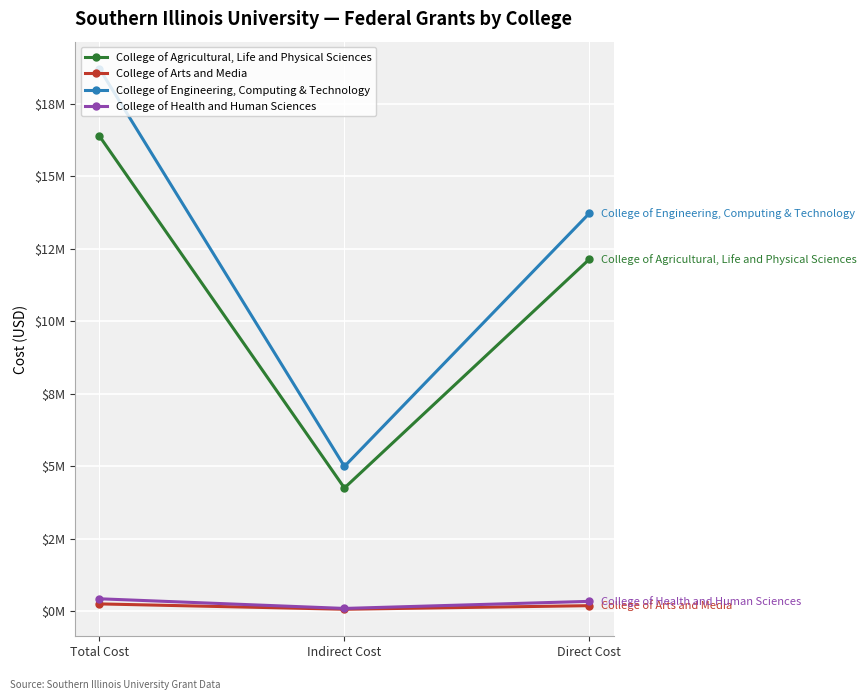

What is the value of the College of Agricultural, Life and Physical Sciences point at the 1st from the left?

16392513.2